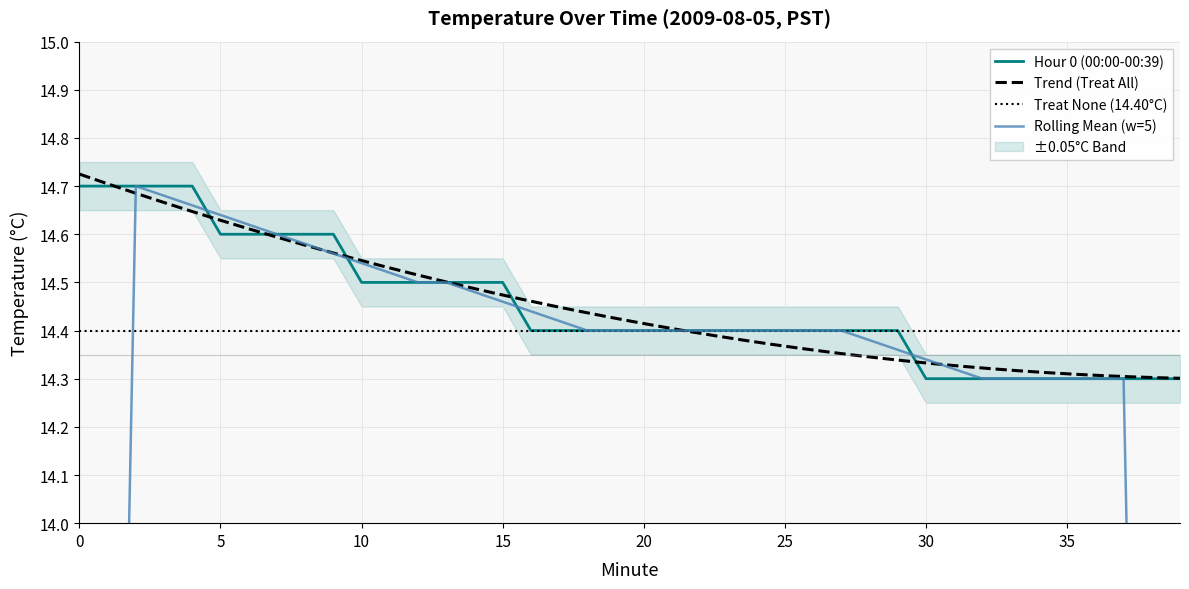

Rank the categories by value from lowest to highest.

30, 31, 32, 33, 34, 35, 36, 37, 38, 39, 16, 17, 18, 19, 20, 21, 22, 23, 24, 25, 26, 27, 28, 29, 10, 11, 12, 13, 14, 15, 5, 6, 7, 8, 9, 0, 1, 2, 3, 4